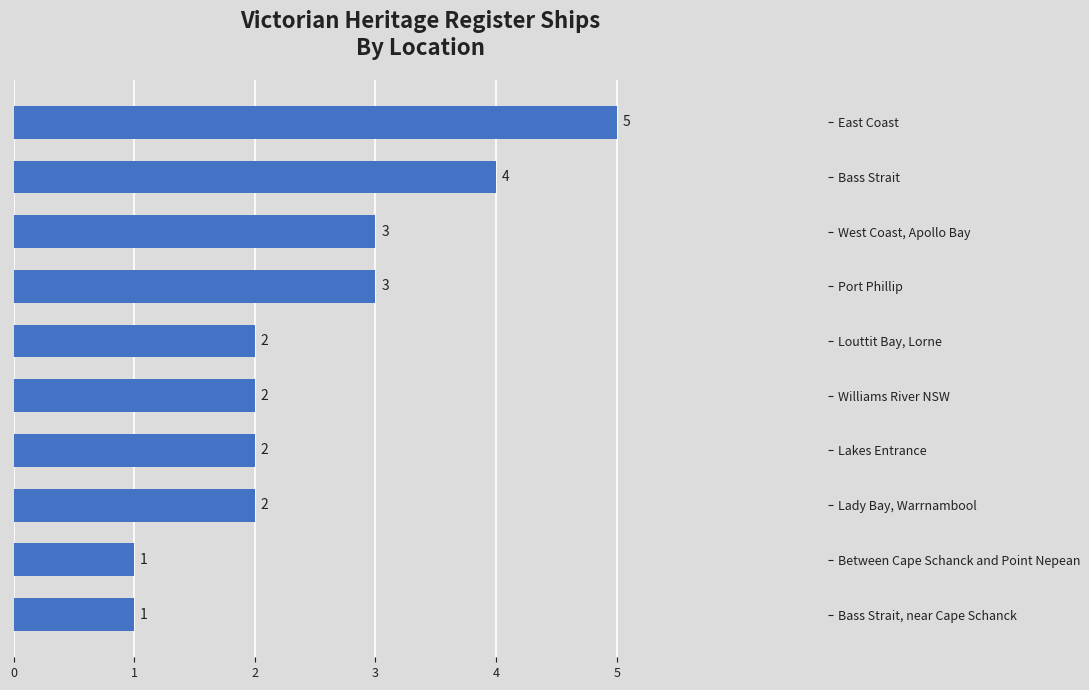

What is the change in value from Williams River NSW to Port Phillip?

+1